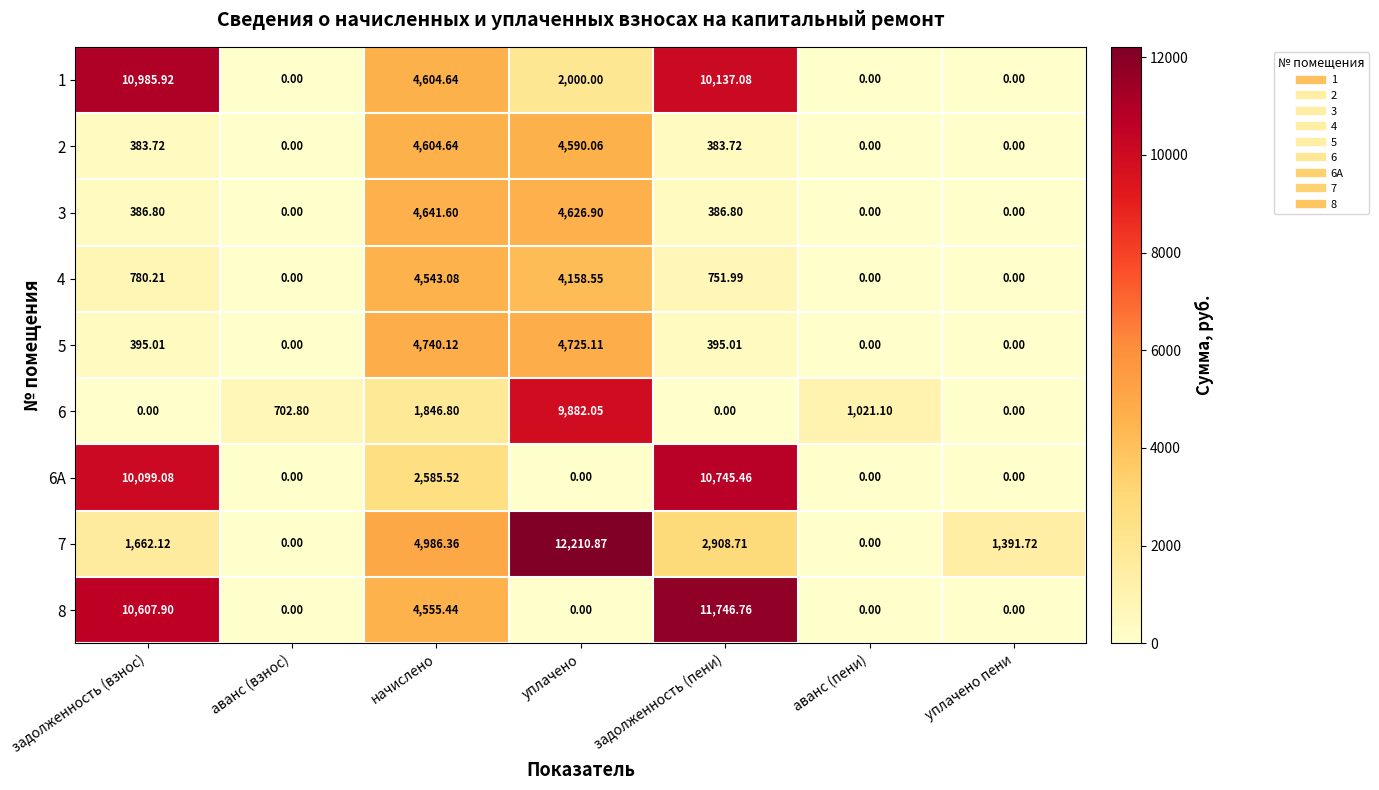

At which label does 3 first exceed 386?

задолженность (взнос)